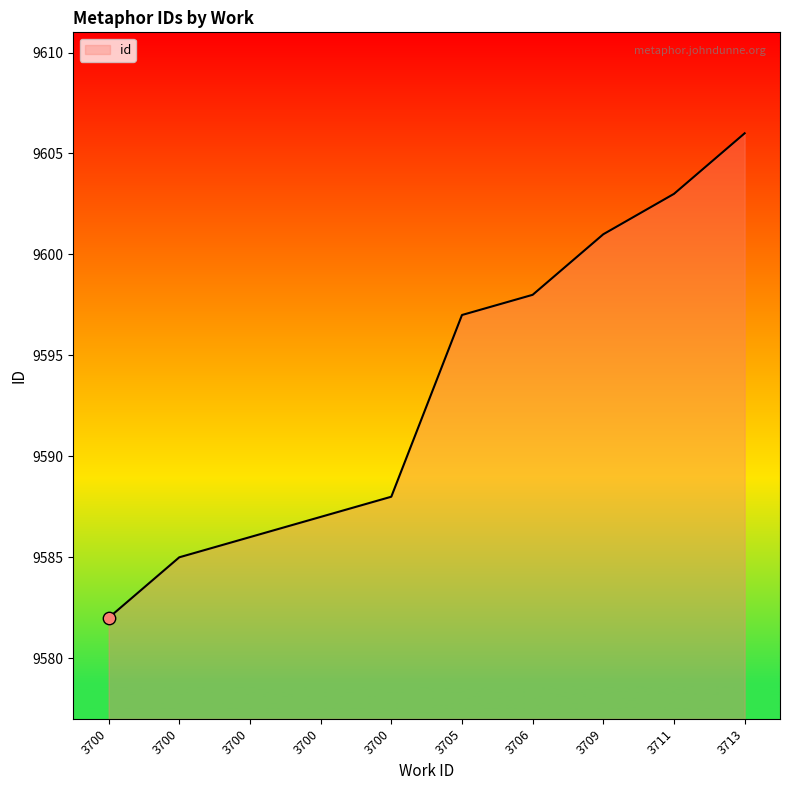

Between 3700 and 3700, which is larger?

3700